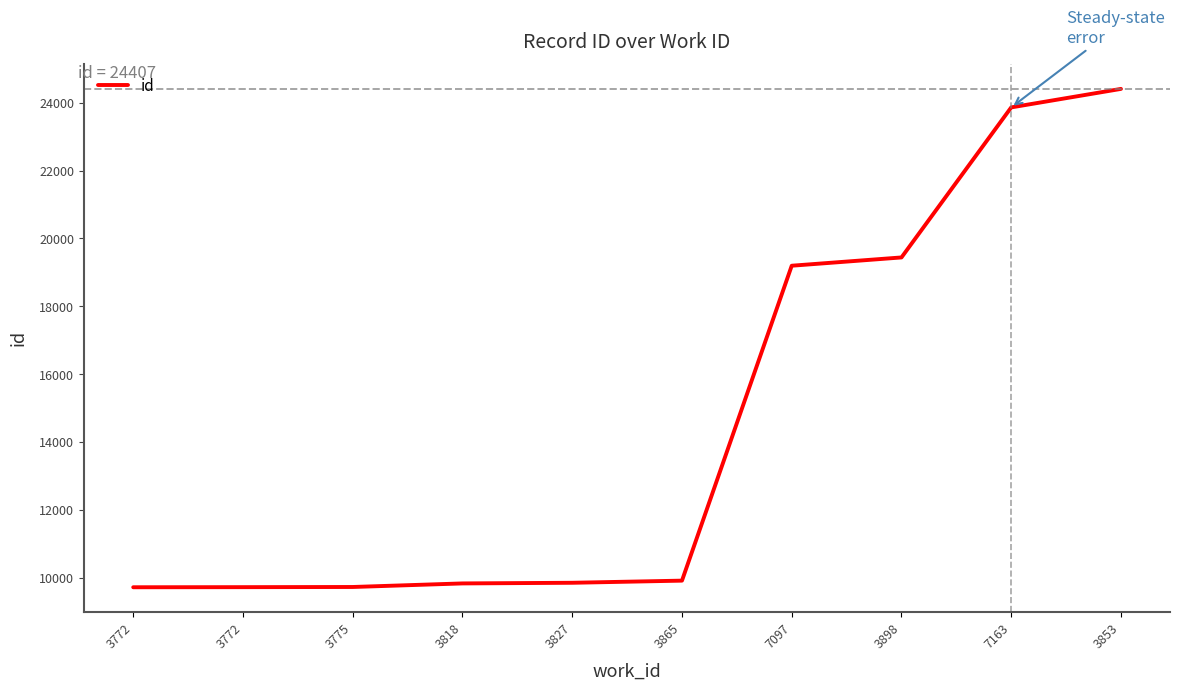

Reading left to right, transcribe all the data shown in this chart.

3772=9723	3772=9726	3775=9731	3818=9836	3827=9855	3865=9918	7097=19197	3898=19441	7163=23862	3853=24407